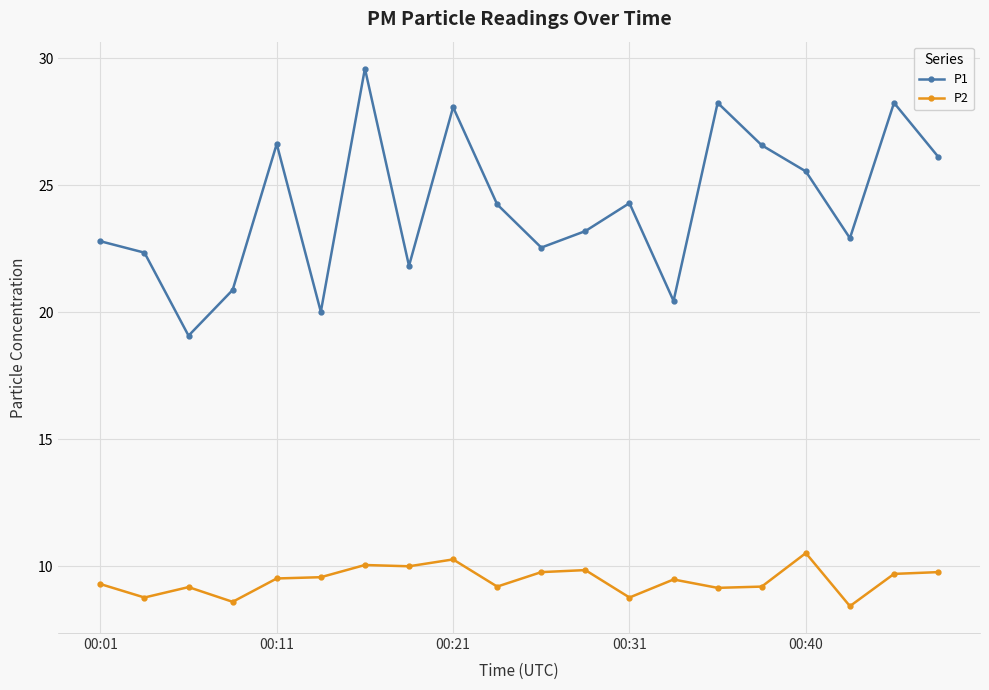

Which series has the largest total across all categories?

P1